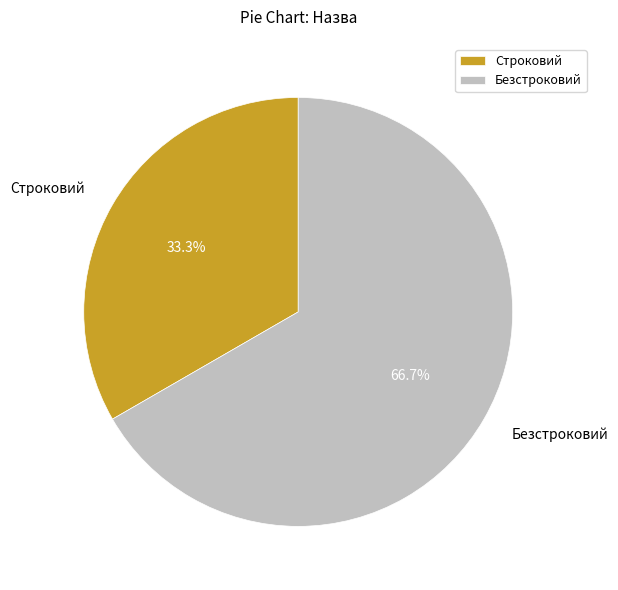

To the nearest percent, what portion does Строковий represent?

33%